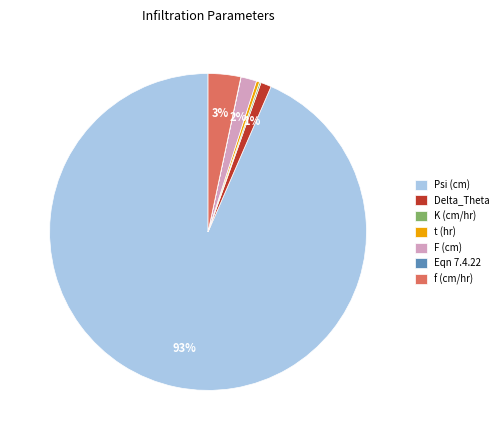

True or false: Psi (cm) accounts for 99% of the total.

False